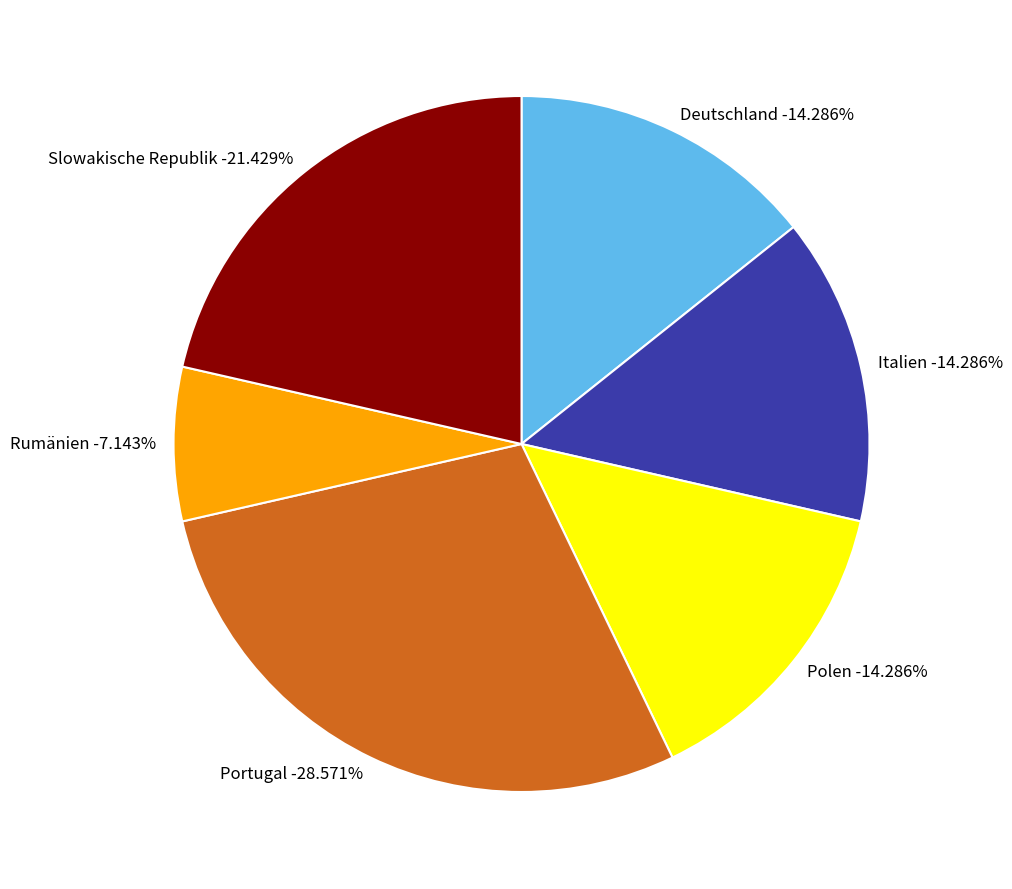

Rank the categories by value from lowest to highest.

Rumänien, Deutschland, Italien, Polen, Slowakische Republik, Portugal